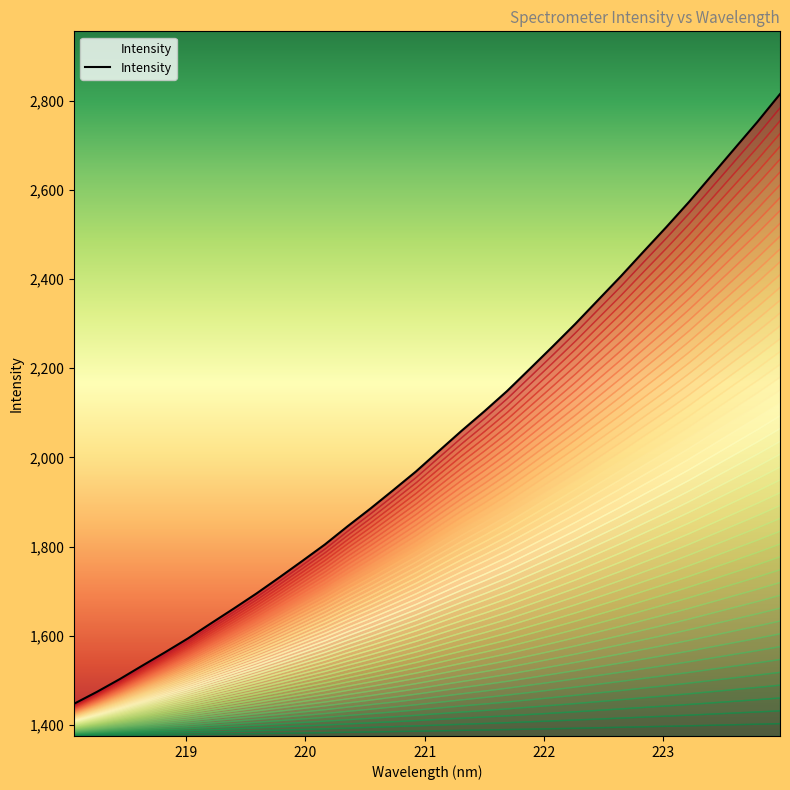

How many values exceed 2014?

16